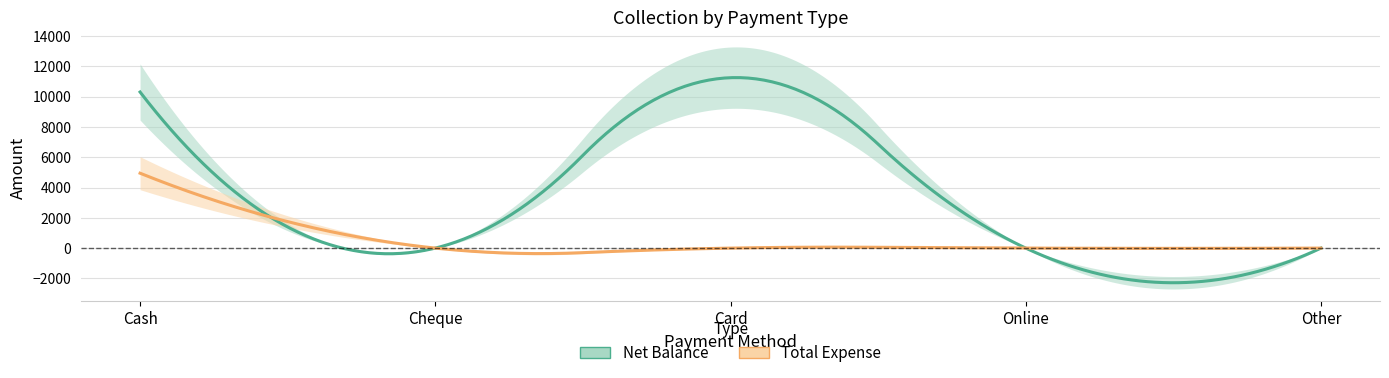

How many values in Net Balance are above zero?

2